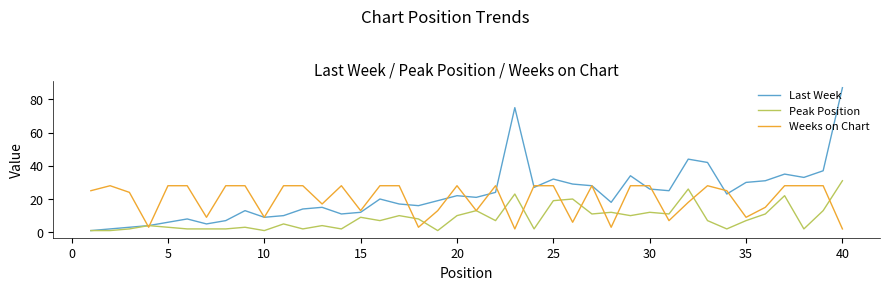

Is this an area chart (filled region under the line)?

No